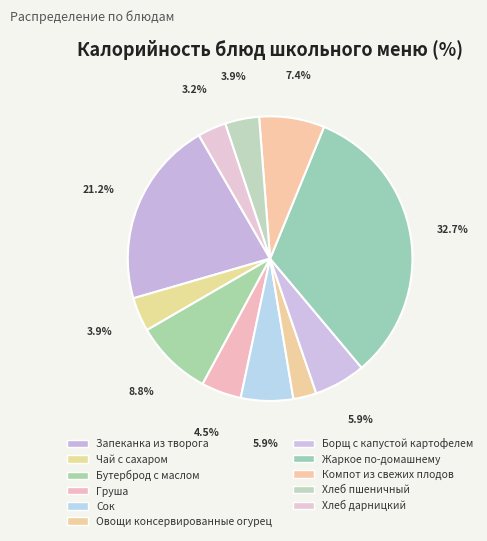

Count the number of slices in the pie.

11